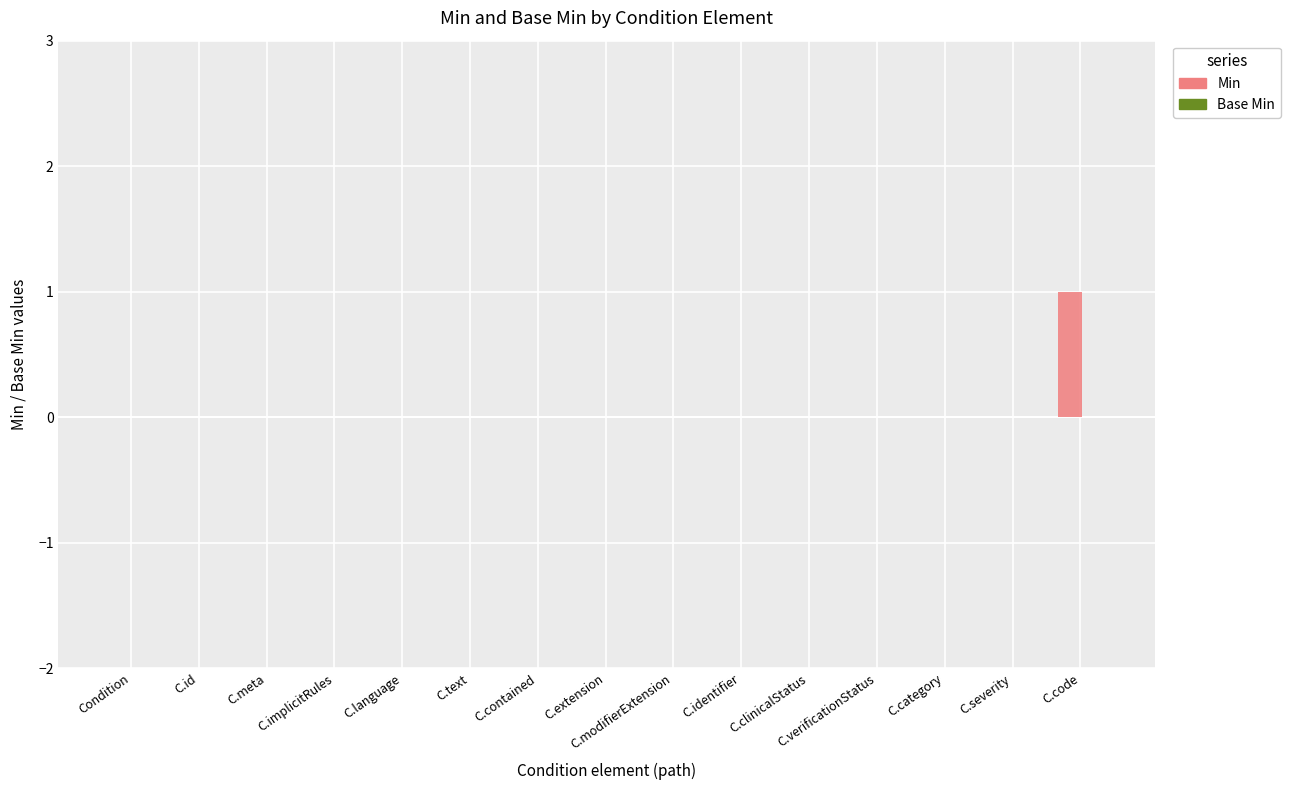

The chart shows a value of 0 at C.meta. True or false?

True